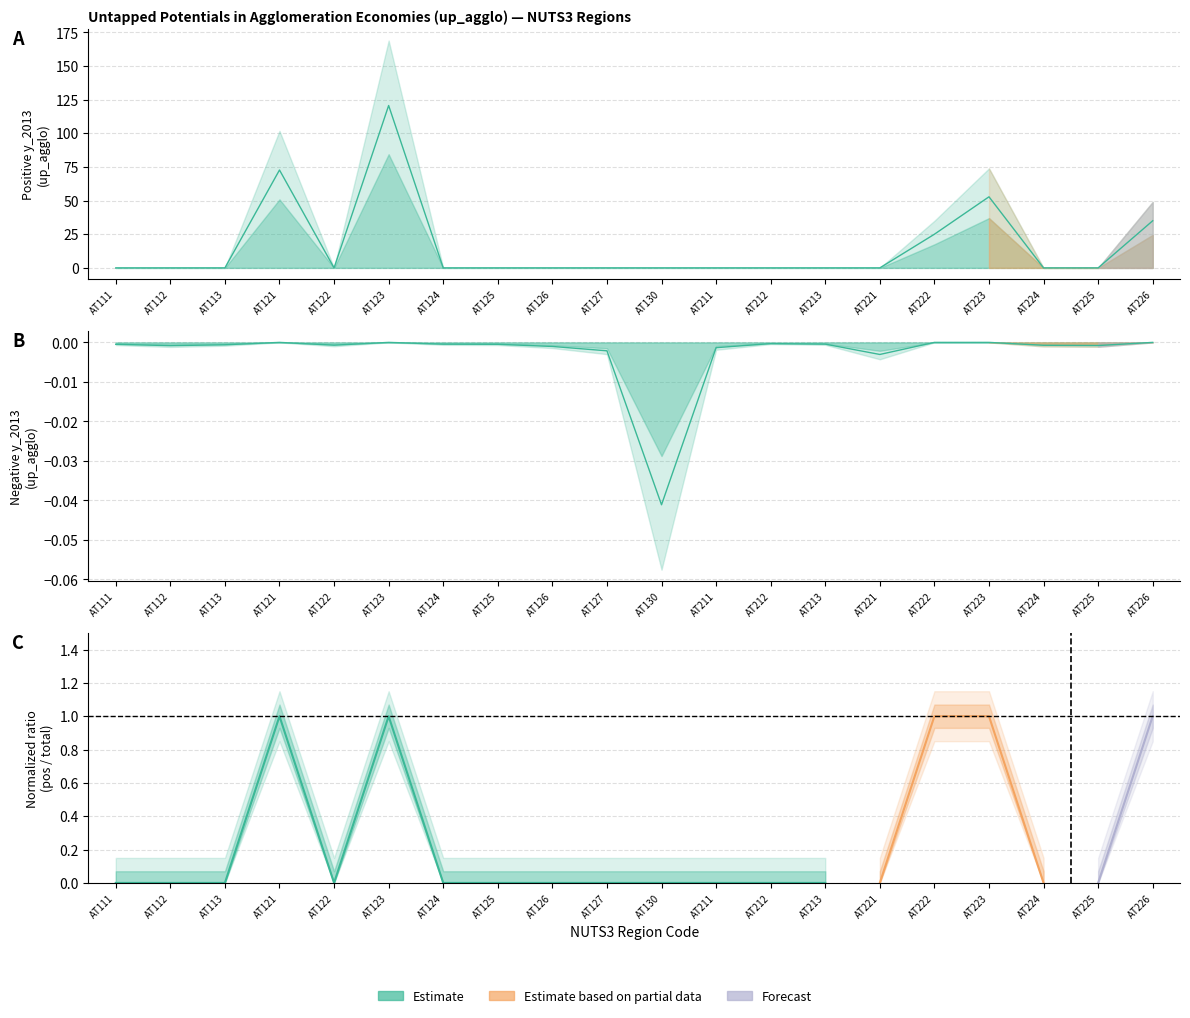

Rank the categories by Negative values (up_agglo) value from highest to lowest.

AT121, AT123, AT222, AT223, AT226, AT212, AT213, AT124, AT111, AT125, AT113, AT122, AT224, AT225, AT112, AT126, AT211, AT127, AT221, AT130